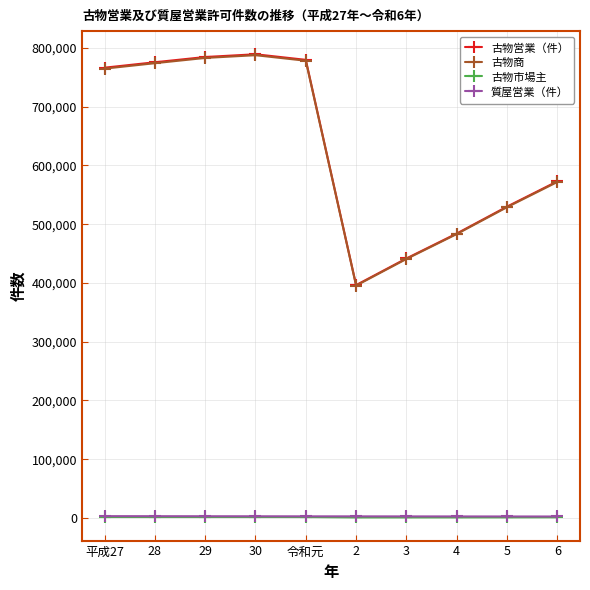

What is the difference between the second highest and second lowest values in the 古物市場主 series?

696